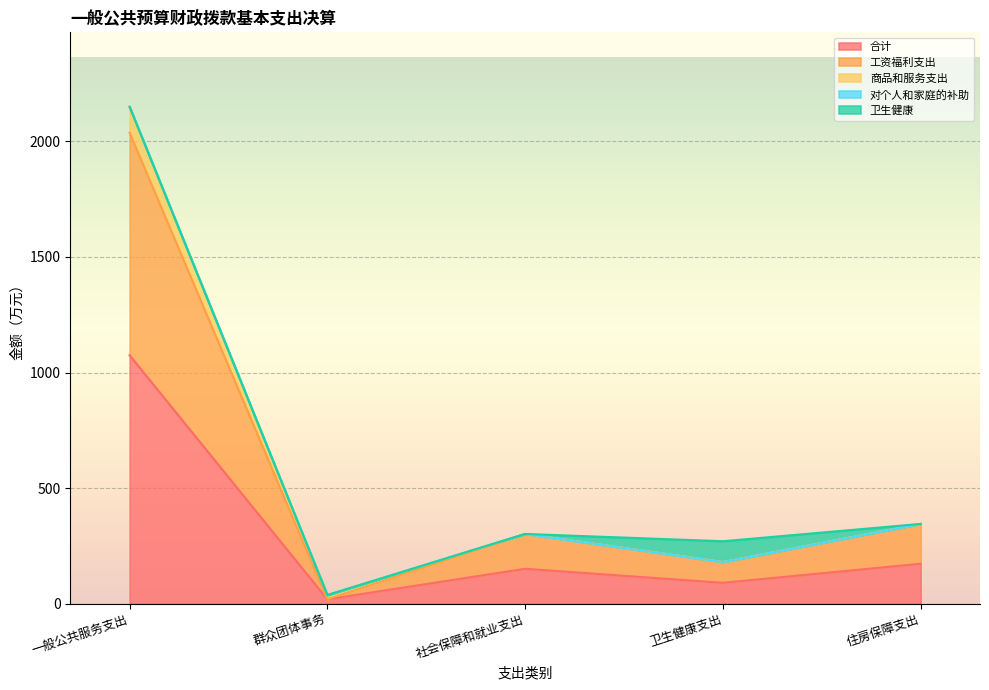

Which series has the widest spread of values?

合计